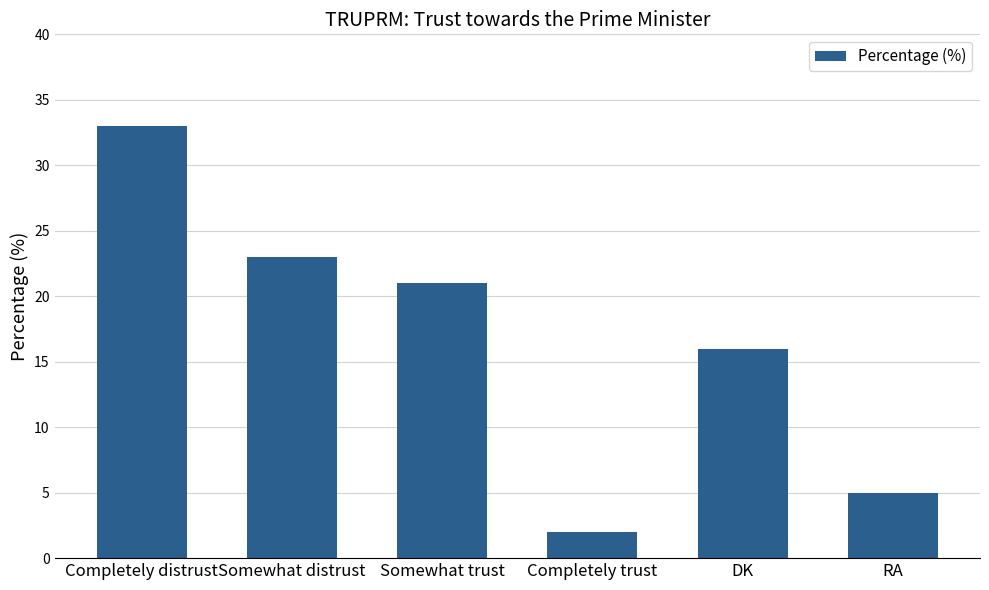

What is the sum of all values?

100